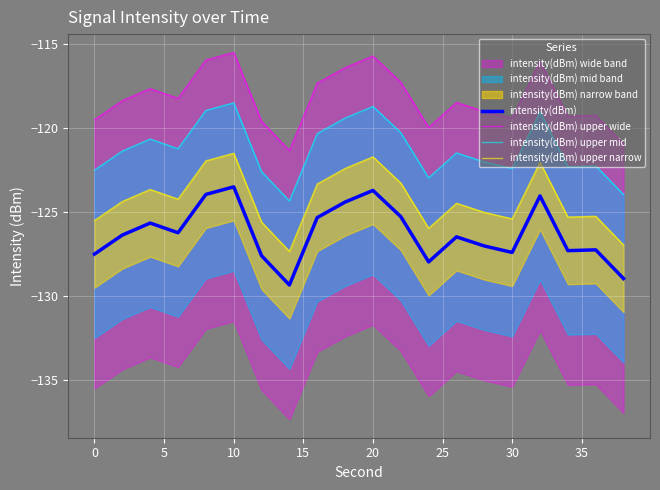

What is the lowest value of the intensity(dBm) series?

-129.4